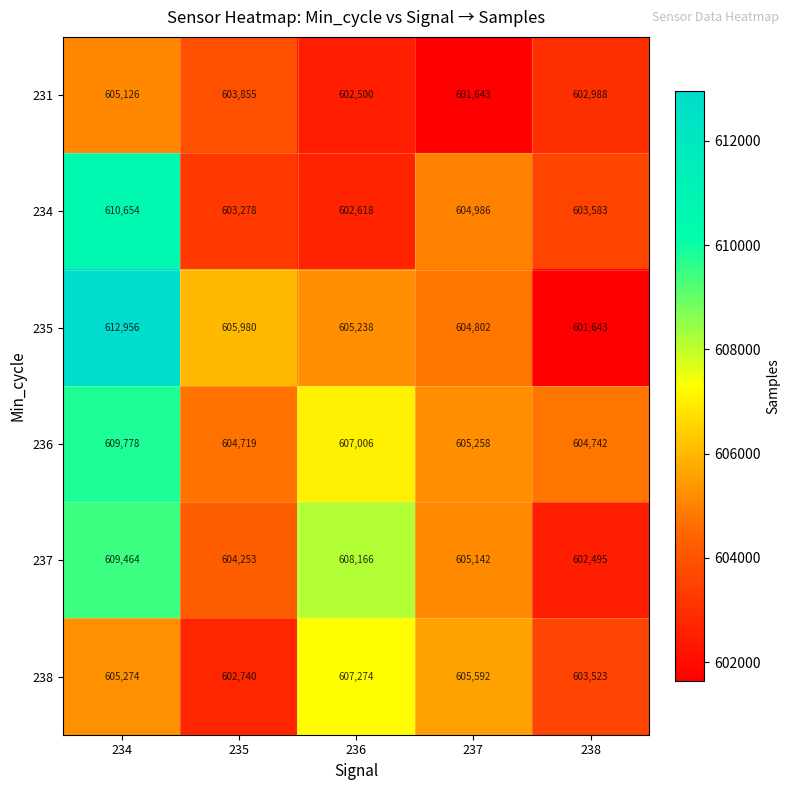

Where is 234 nearest to the value 606636?

237